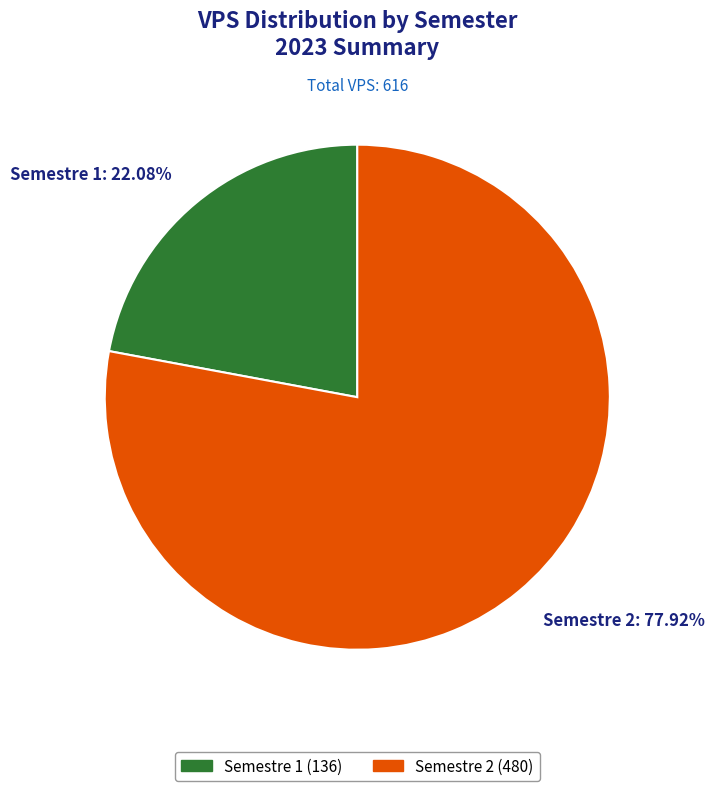

Which category has the smallest portion of the pie?

Semestre 1: 22.08%